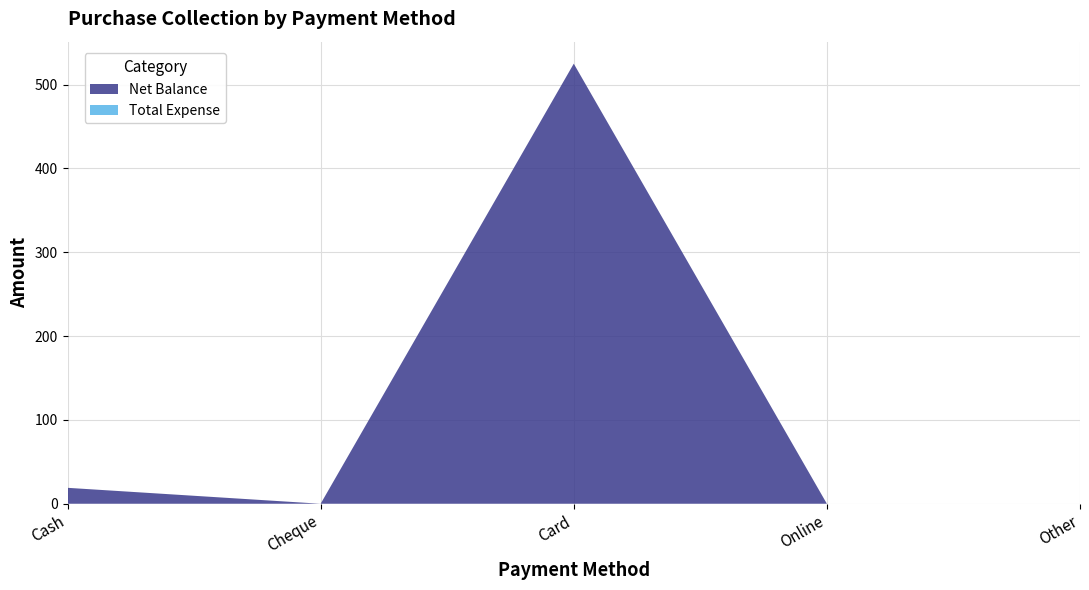

Reading right to left, what are all the values shown in this chart?

Net Balance: 0	0	525	0	19
Total Expense: 0	0	0	0	0